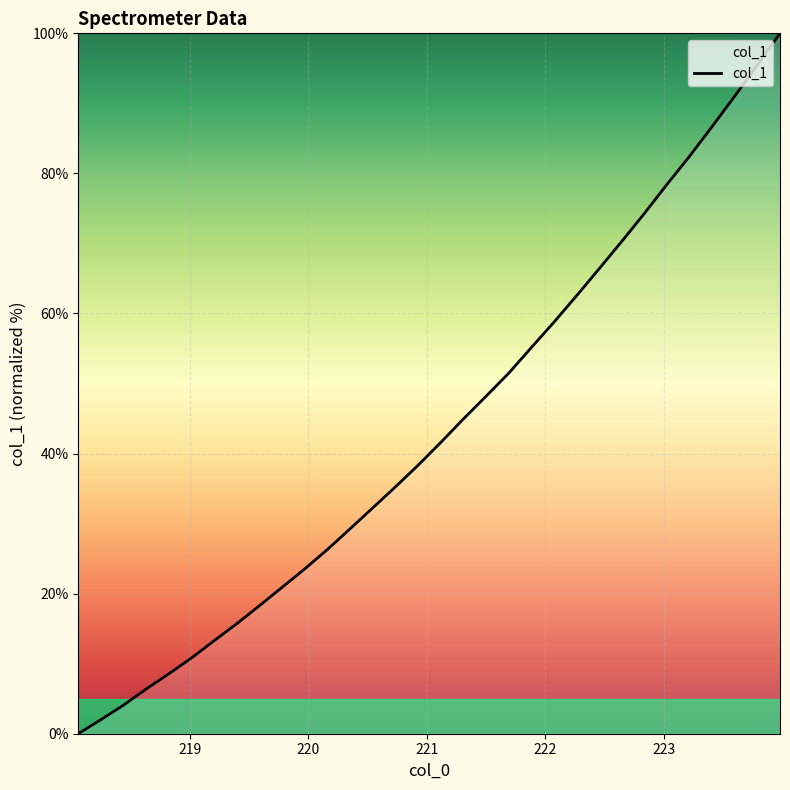

How many values are above zero?

31